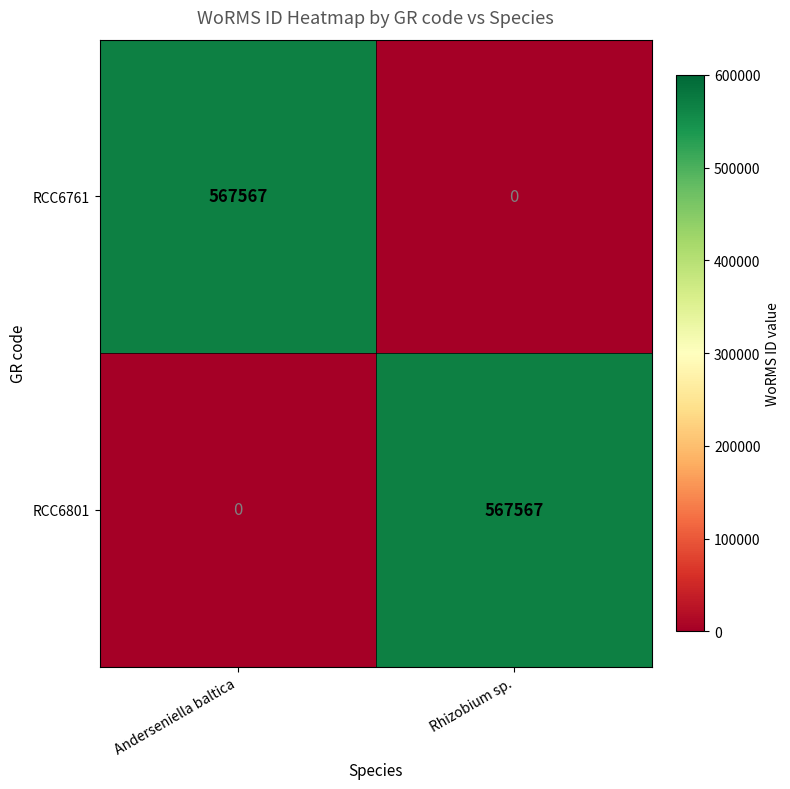

Is it true that RCC6761 equals 567567 at Anderseniella baltica?

True